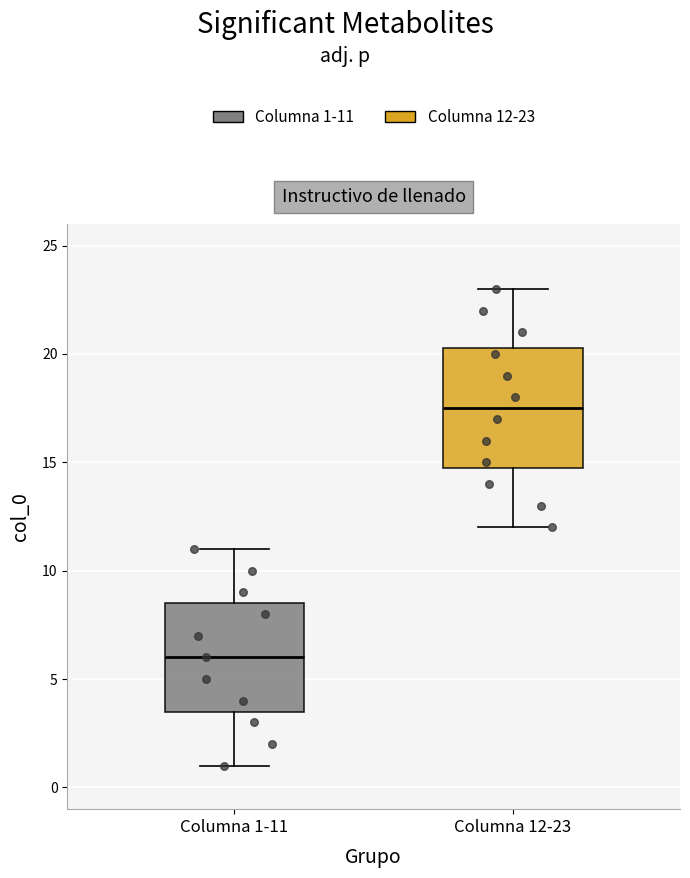

Comparing the boxes themselves (not the whiskers), which one is the tallest?

Columna 12-23